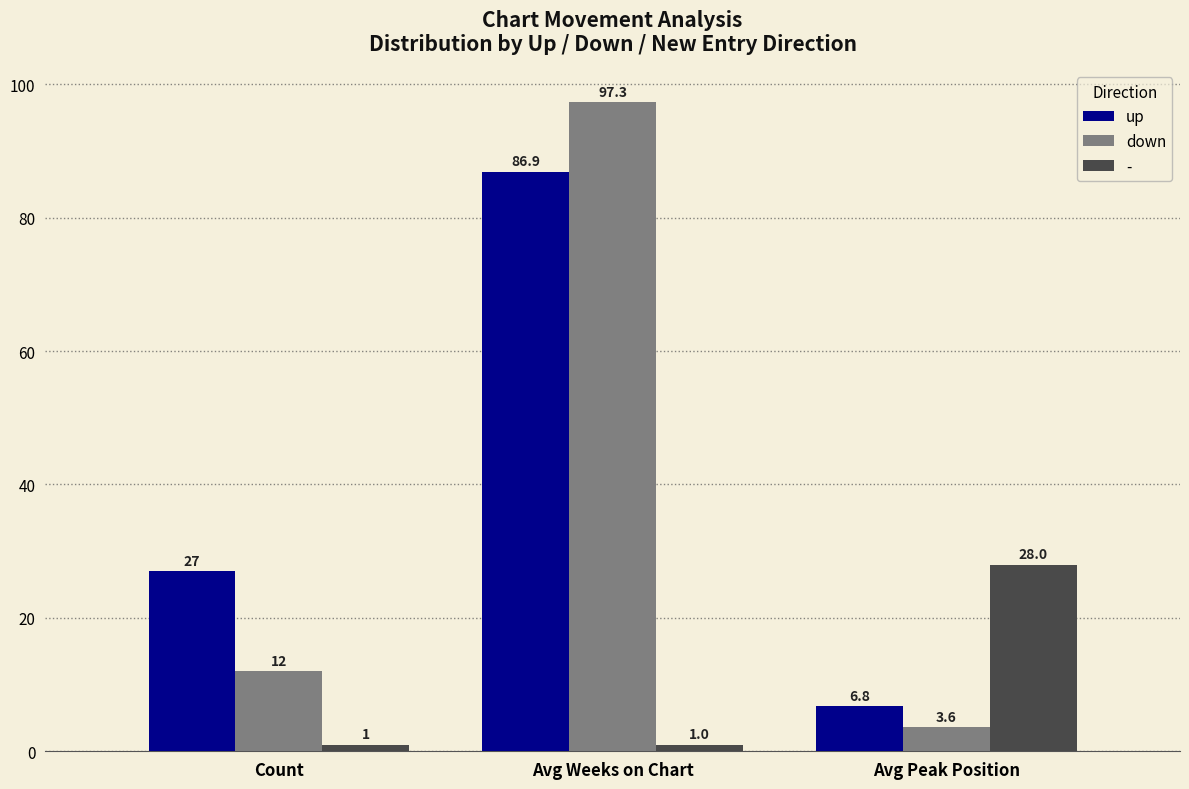

At which category is the sum across all series the highest?

Avg Weeks on Chart